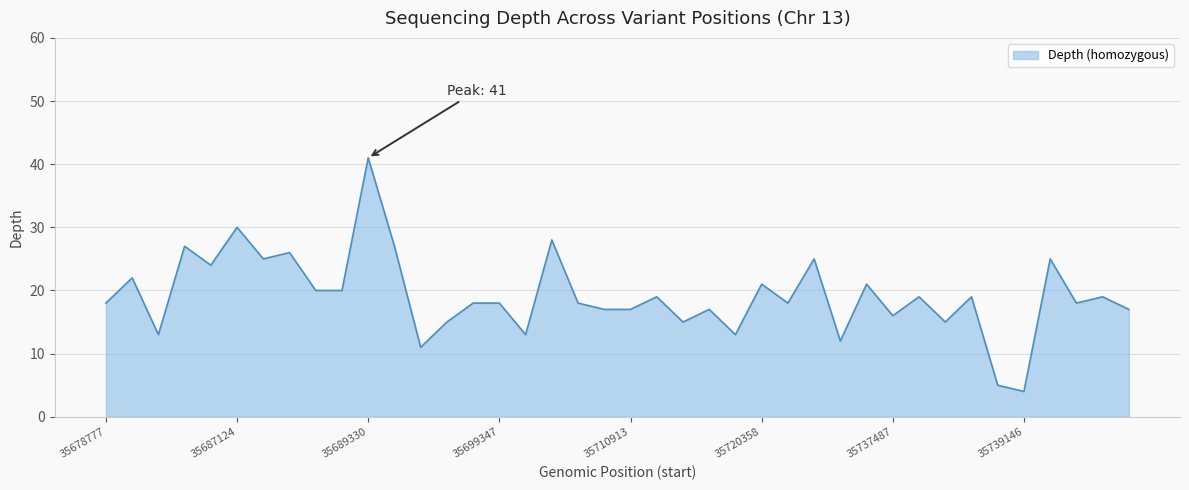

What is the average value?

19